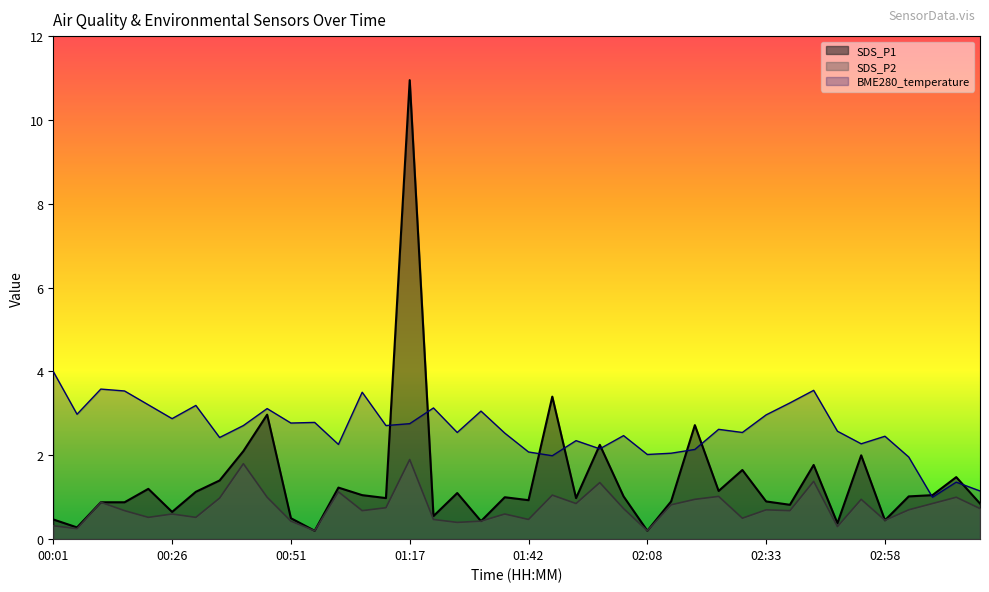

Where is the first local minimum for SDS_P2?

00:06